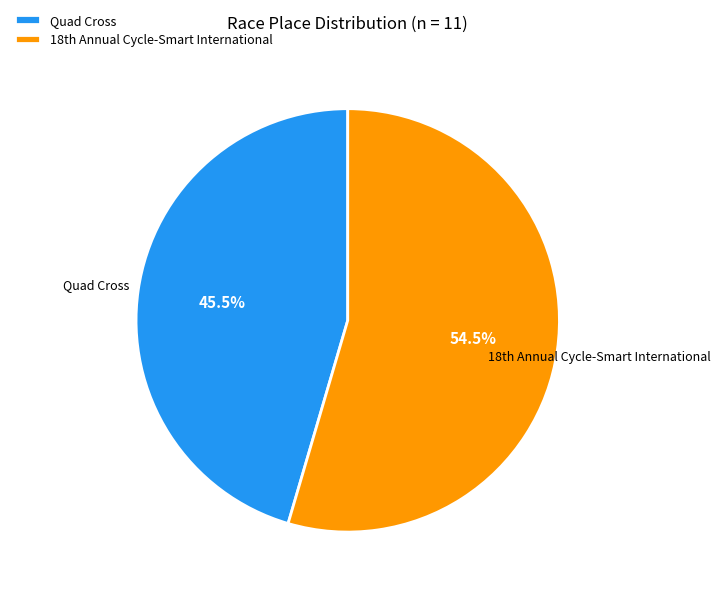

Is Quad Cross the majority of the pie?

No